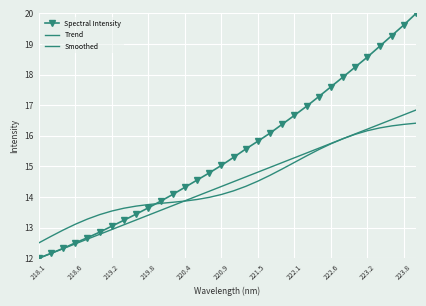

At how many categories does at least one series exceed 19?

3